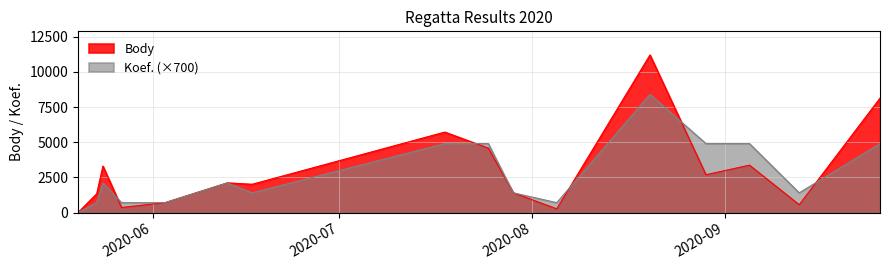

At which category does Koef. reach its first local peak?

2020-05-24